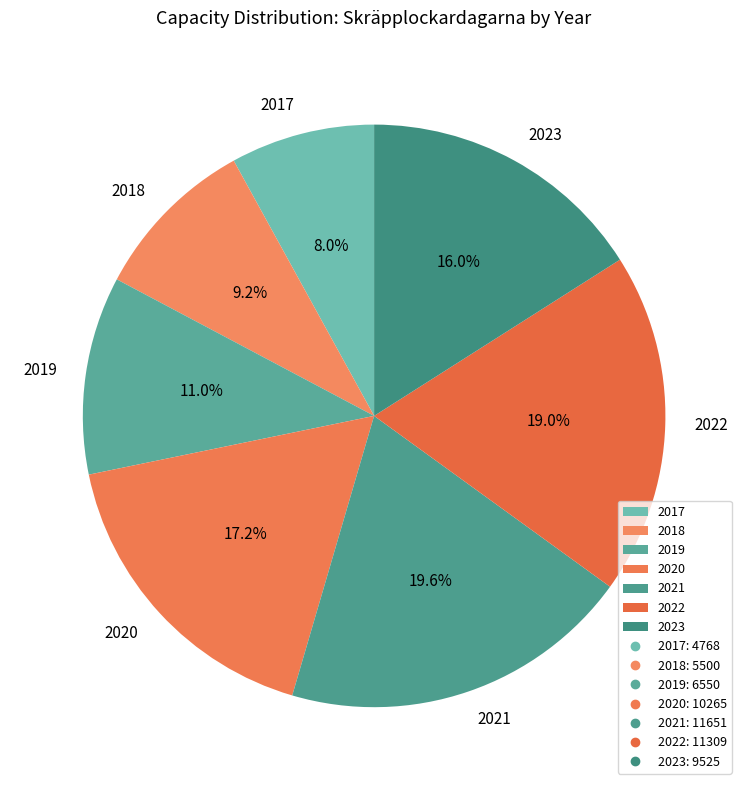

How much of the chart is everything except 2020?

82.8%